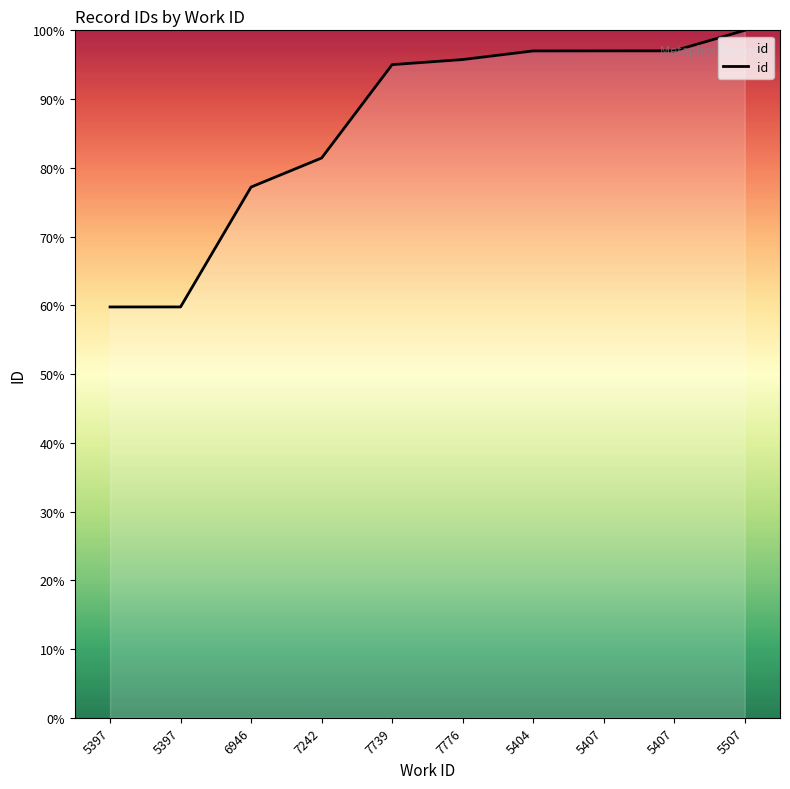

The value at 5404 is 97.0. True or false?

True